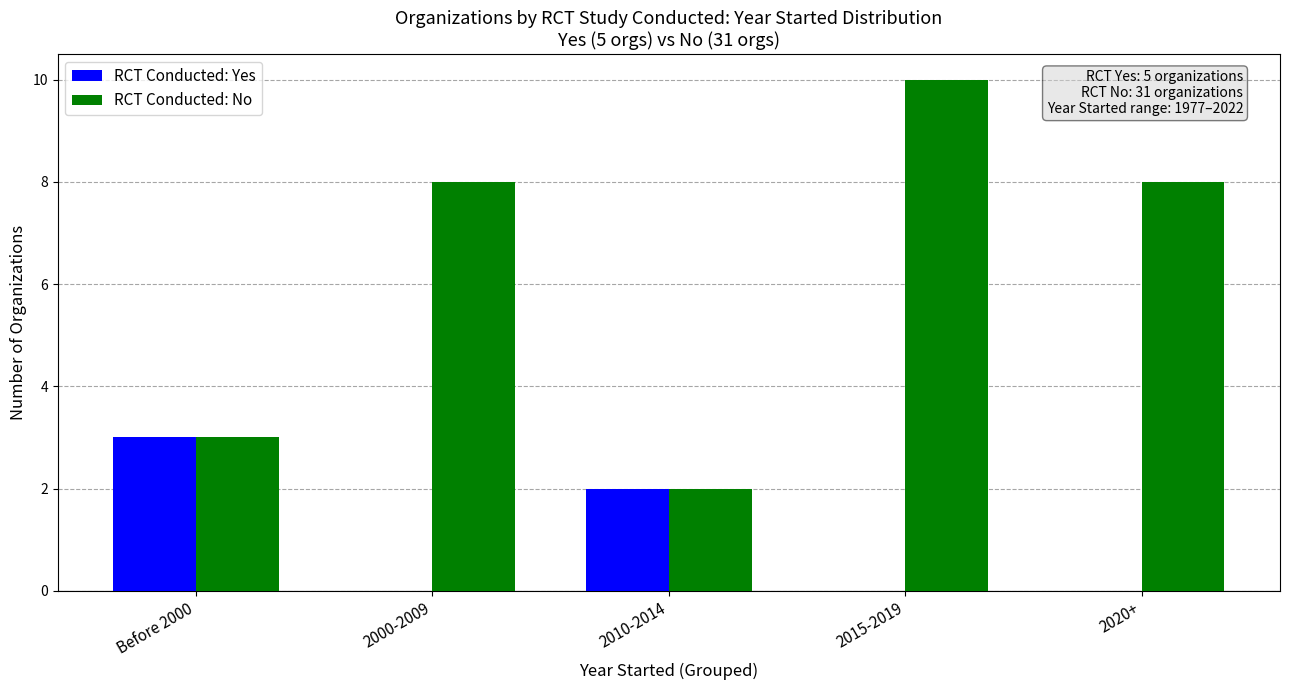

At which category is the sum across all series the highest?

2015-2019